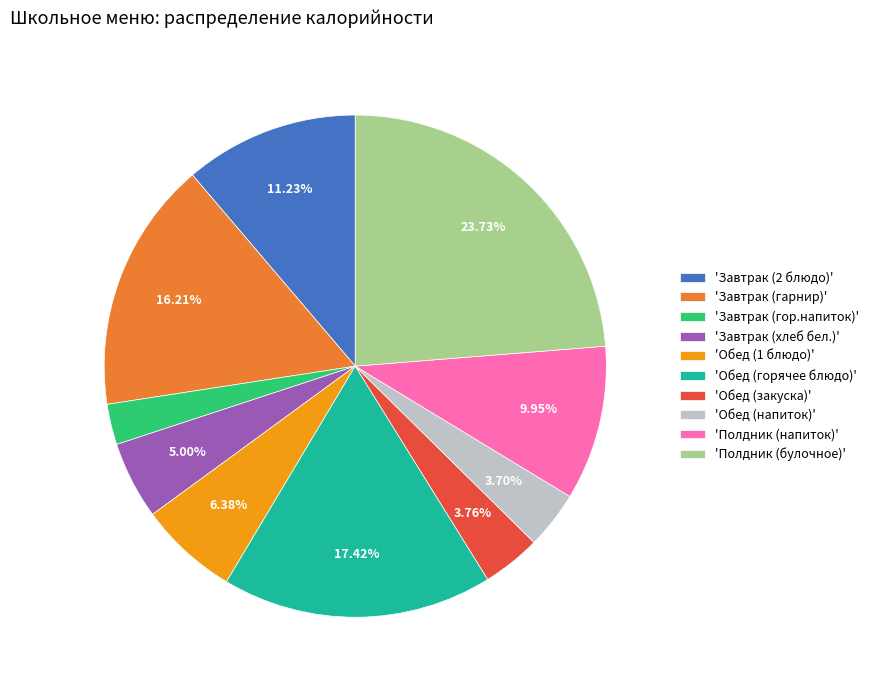

Is there a majority slice in this chart?

No